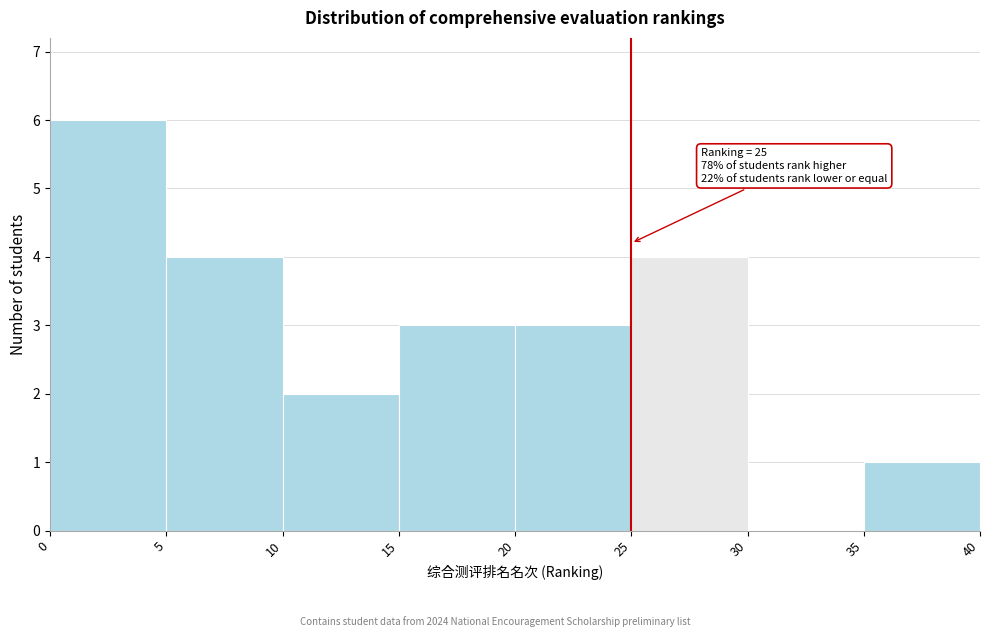

Over which range of the x-axis is the bar tallest?

0 to 5